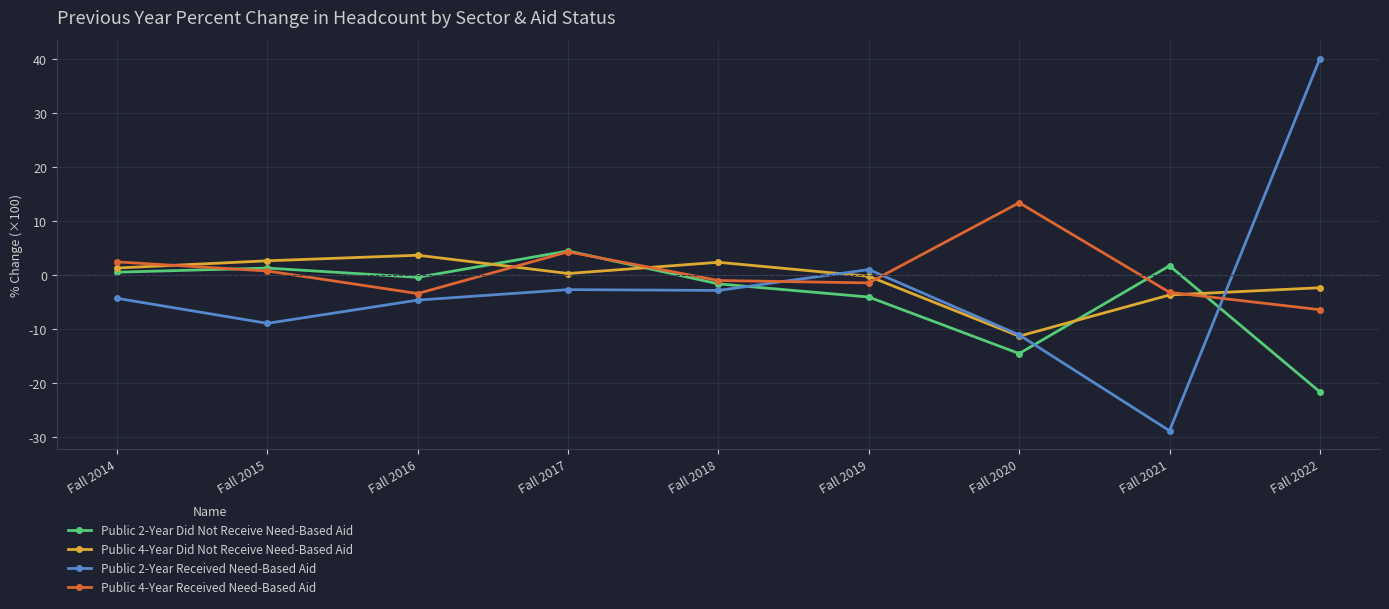

At which category does Public 4-Year Did Not Receive Need-Based Aid reach its first local peak?

Fall 2016